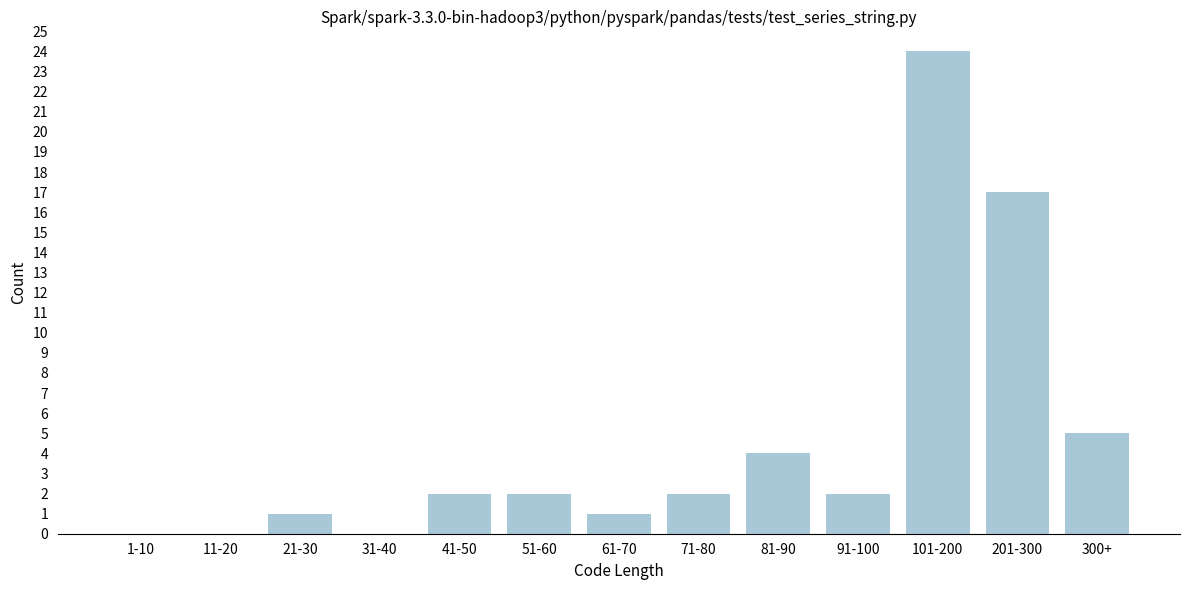

Reading right to left, transcribe all the data shown in this chart.

300+=5	201-300=17	101-200=24	91-100=2	81-90=4	71-80=2	61-70=1	51-60=2	41-50=2	31-40=0	21-30=1	11-20=0	1-10=0